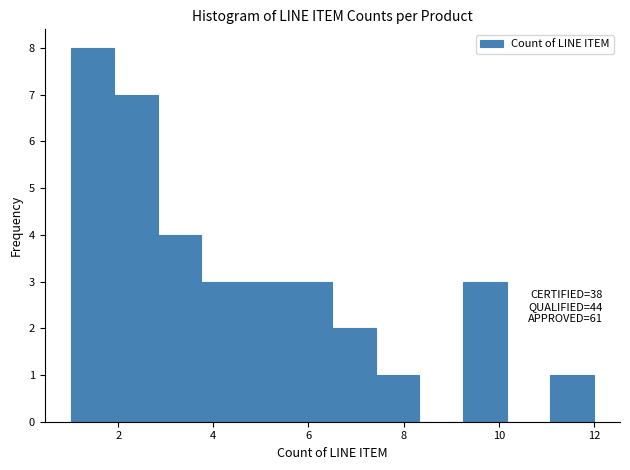

Which range on the x-axis has the tallest bar?

1.0 to 2.0